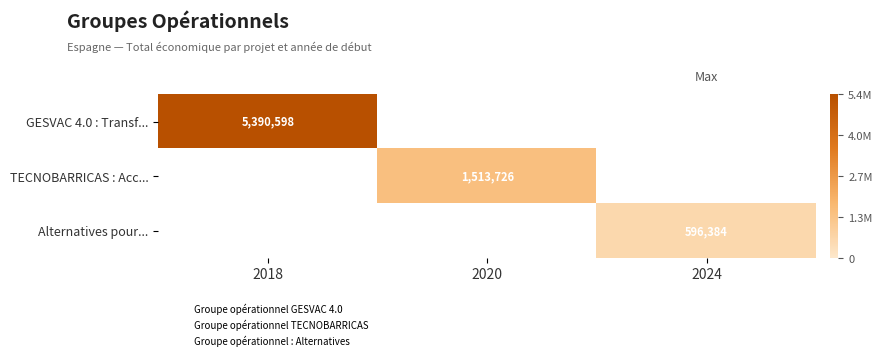

Which category has the lowest value in the GESVAC 4.0 : Transf... series?

2018